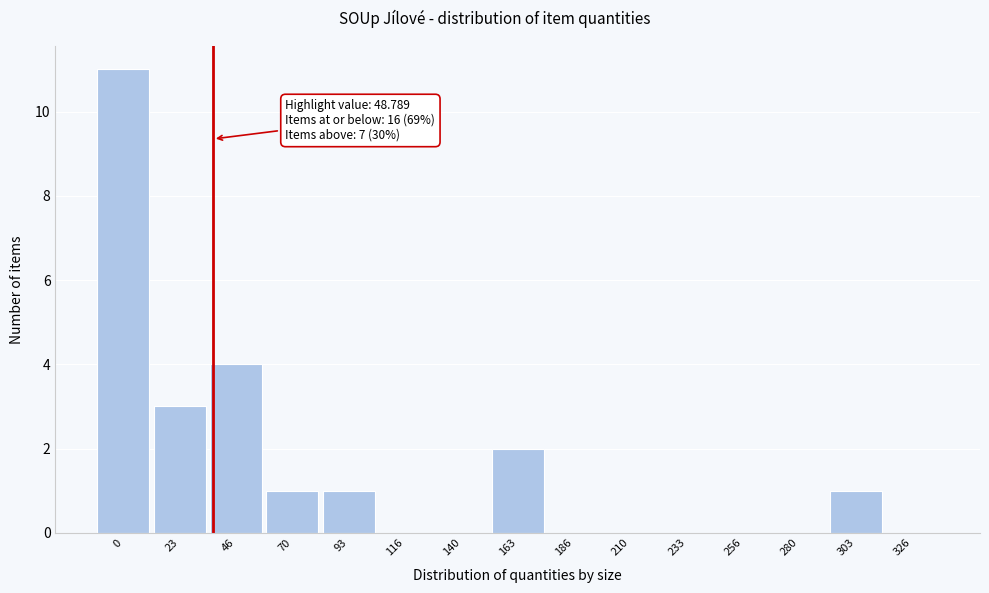

Reading left to right, transcribe all the data shown in this chart.

0=11	23=3	46=4	70=1	93=1	116=0	140=0	163=2	186=0	210=0	233=0	256=0	280=0	303=1	326=0